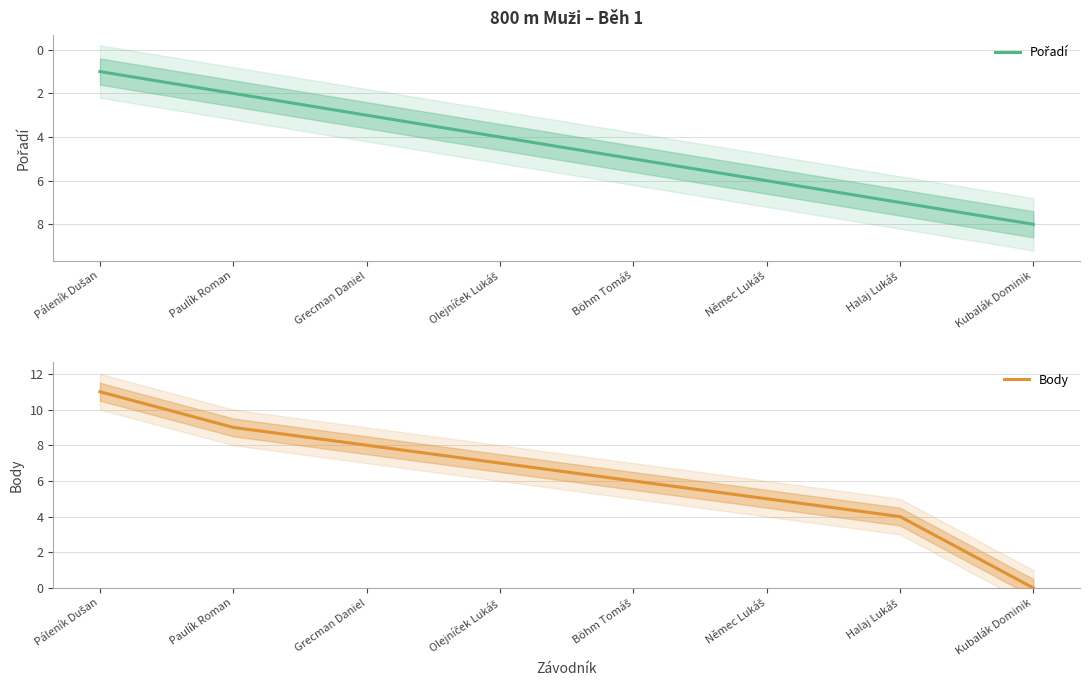

What is the maximum value shown in the chart?

11